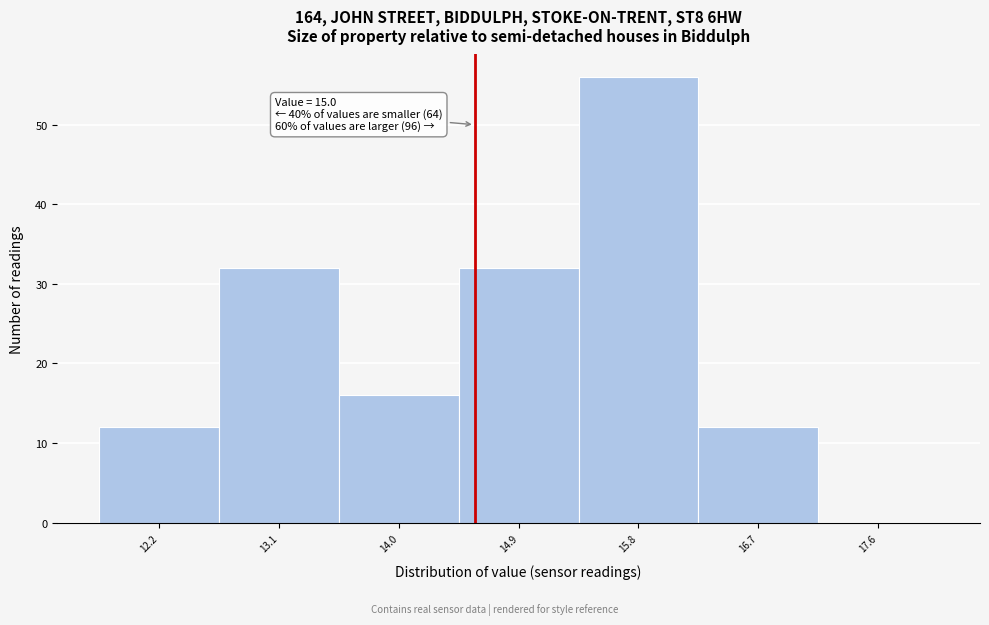

Reading left to right, transcribe all the data shown in this chart.

12.2=12	13.1=32	14.0=16	14.9=32	15.8=56	16.7=12	17.6=0